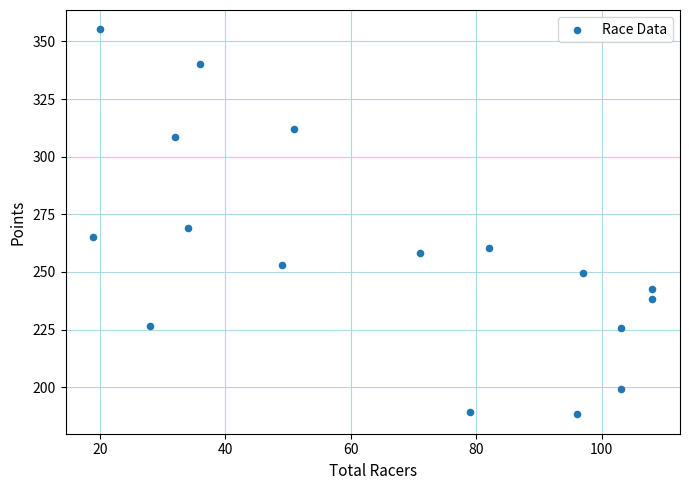

What Y value in the scatter plot is closest to 271?

268.9